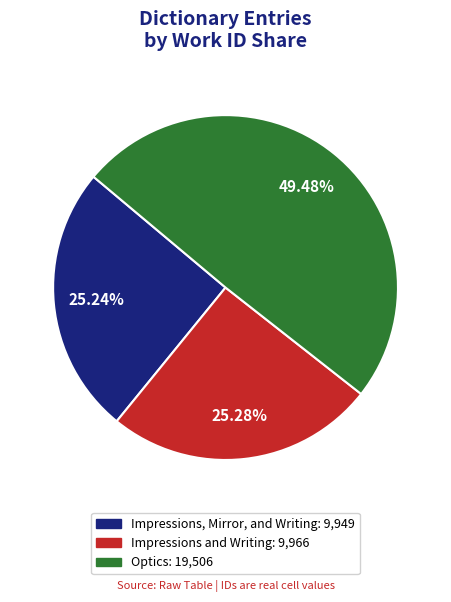

True or false: Impressions and Writing accounts for 25% of the total.

True